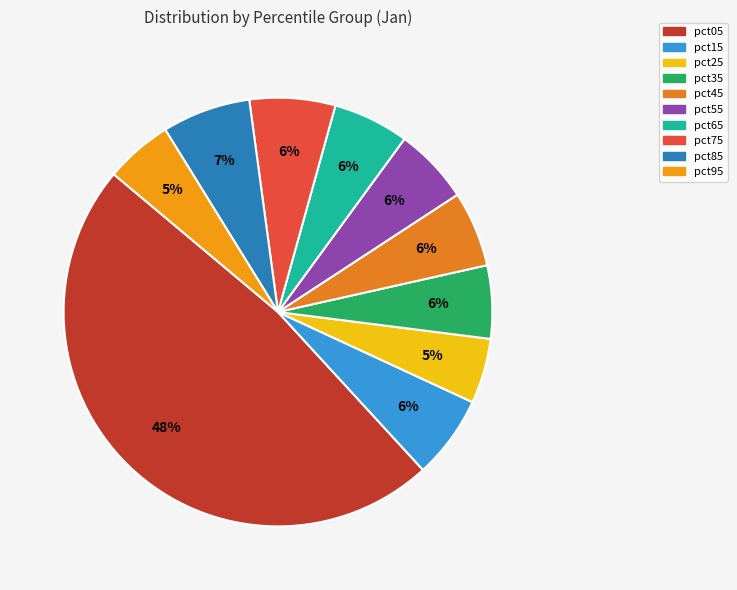

The pct15 slice represents 6% of the pie. True or false?

True